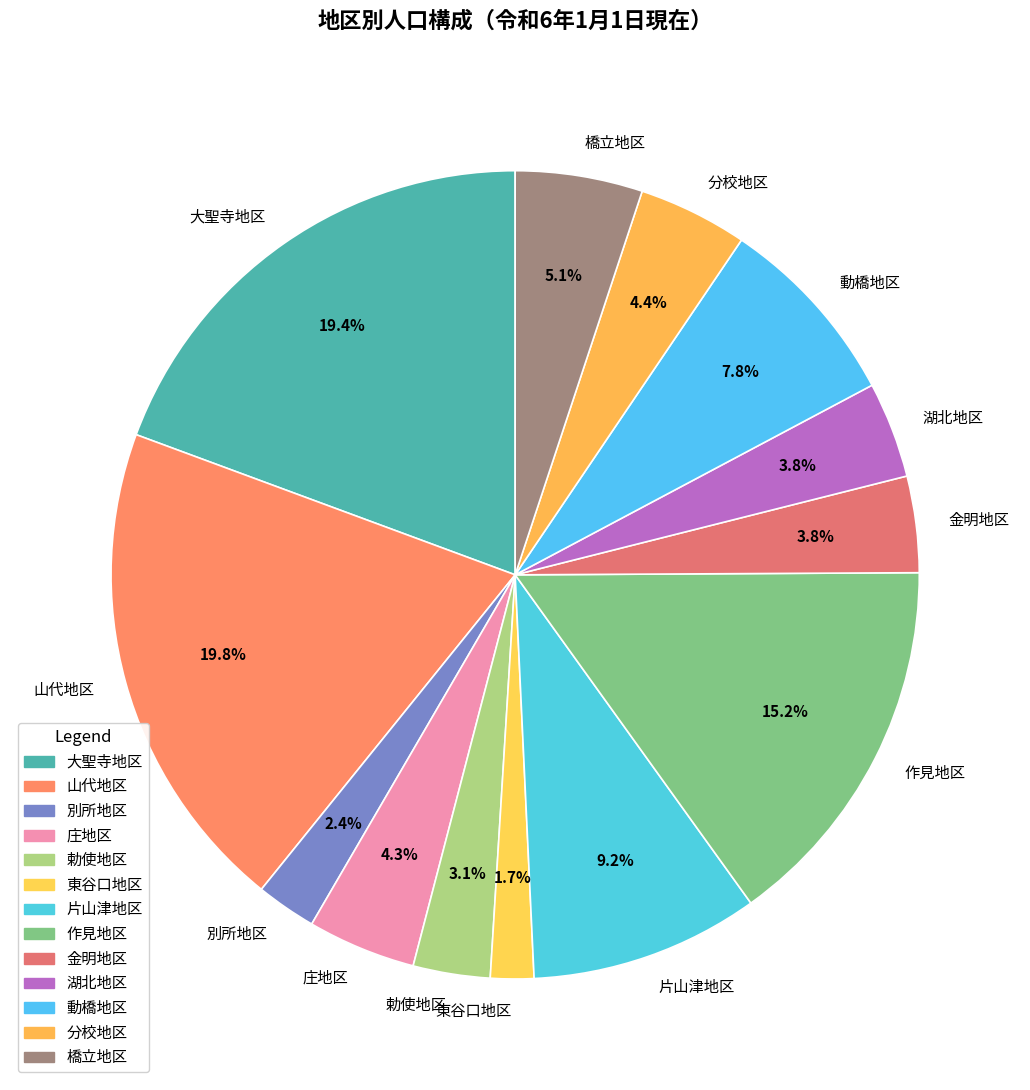

Is it true that 金明地区 is 4% of the pie?

True